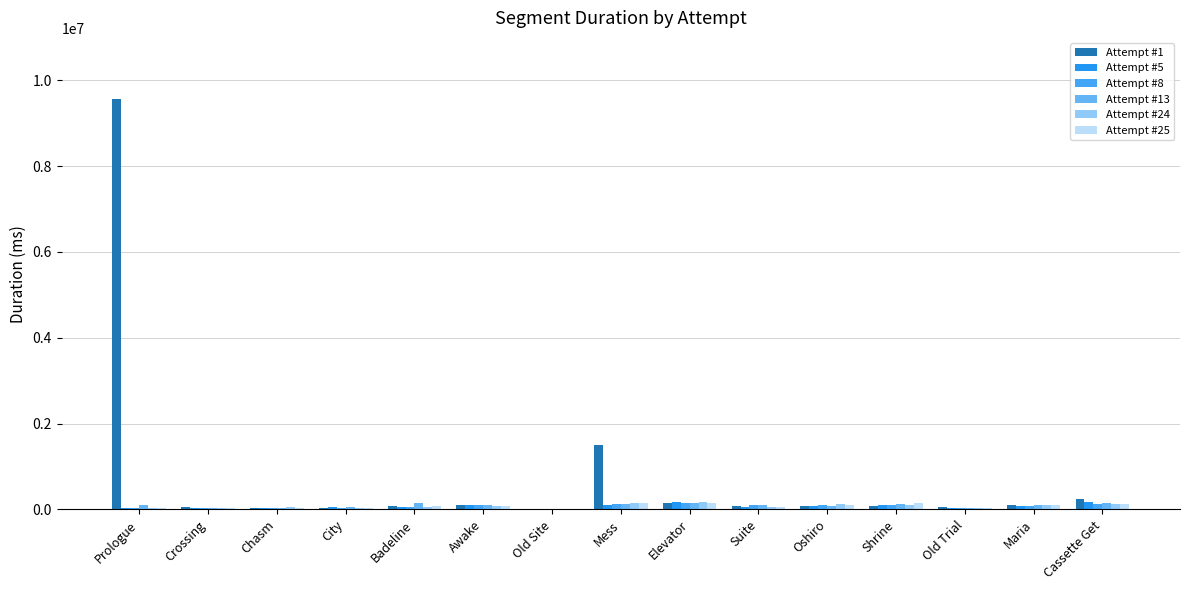

What position from the left is Elevator?

9